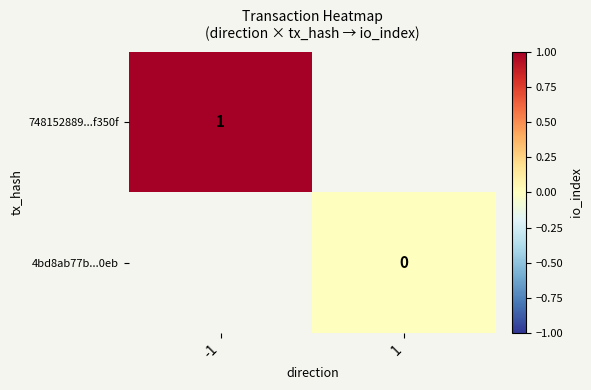

At how many categories does at least one series exceed 0?

1